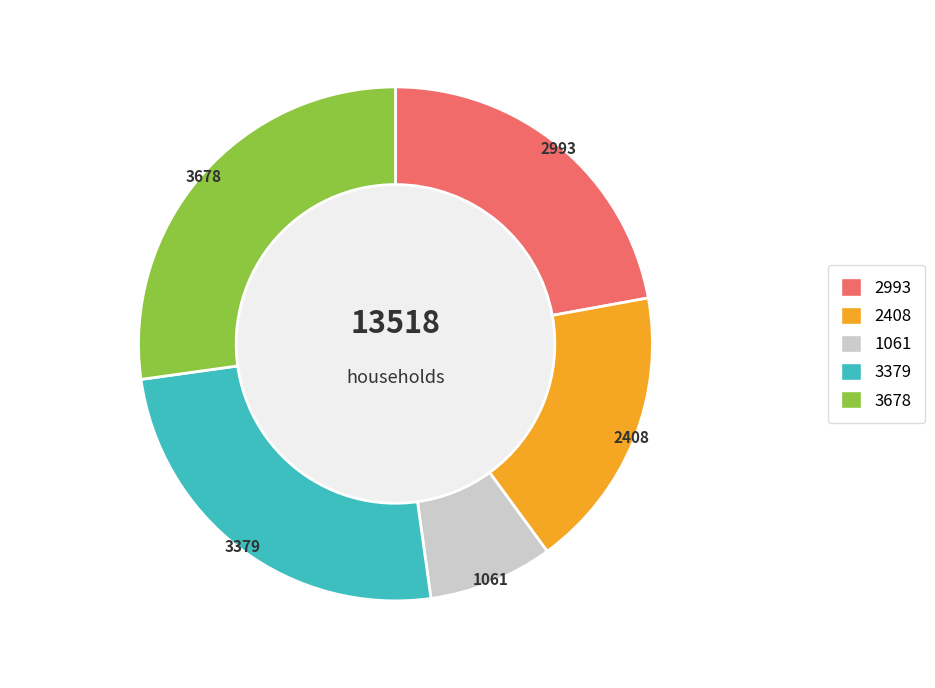

Does any single category account for the majority?

No